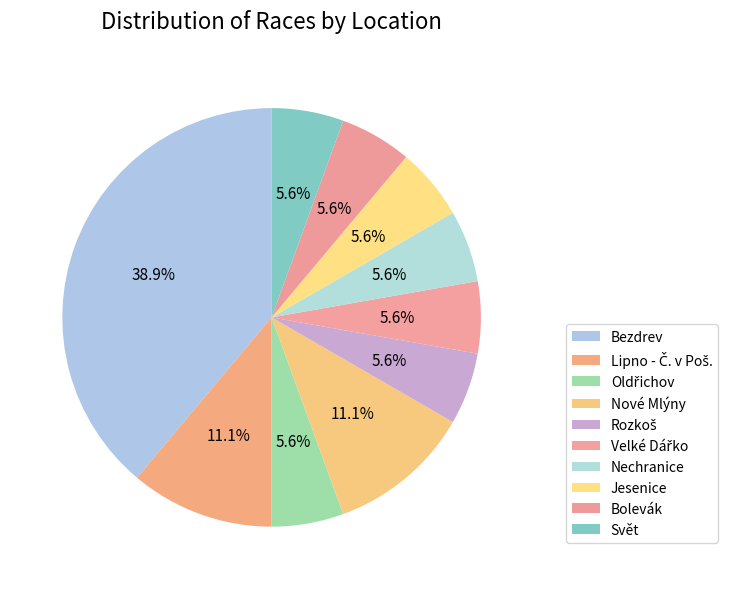

True or false: Svět accounts for 12% of the total.

False